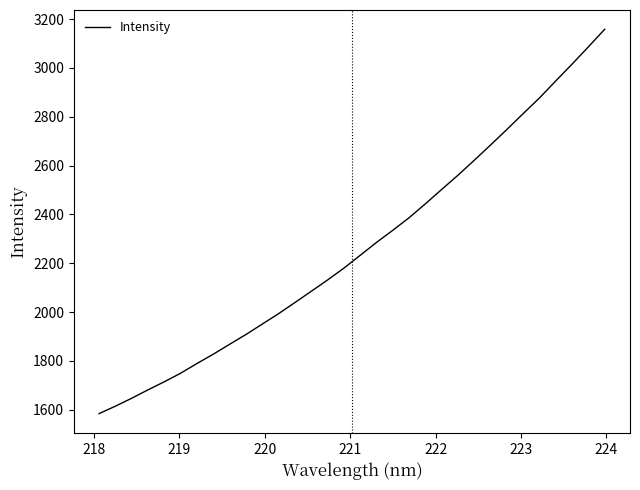

What is the smallest value displayed?

1584.5